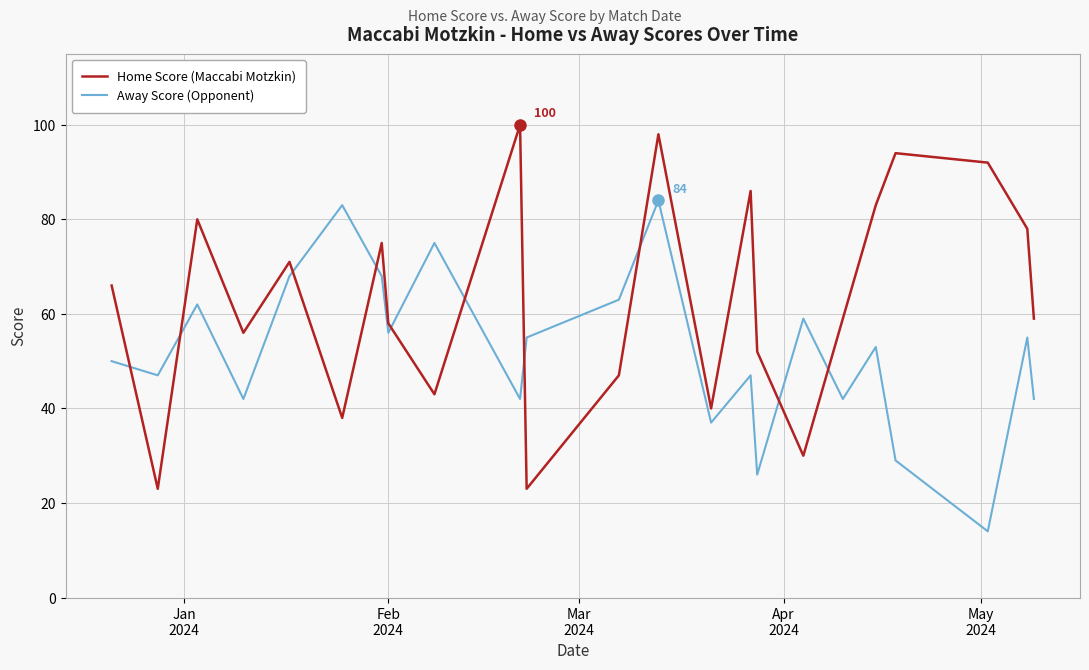

List the series in order of their peak value, lowest first.

Away Score (Opponent), Home Score (Maccabi Motzkin)